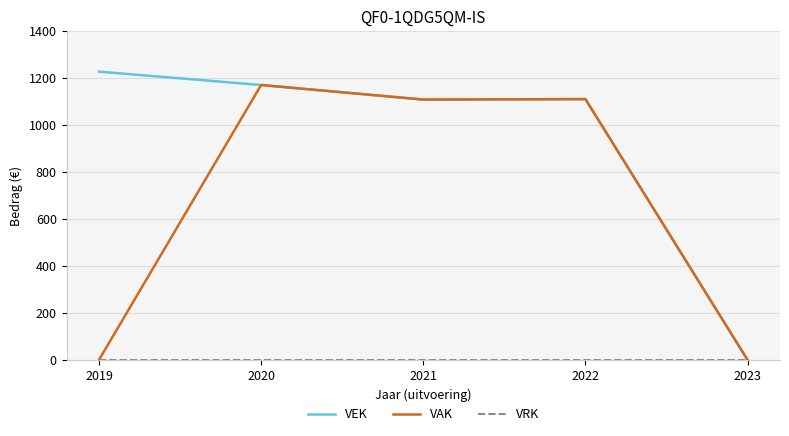

Is it true that VEK equals 1111 at 2022?

True